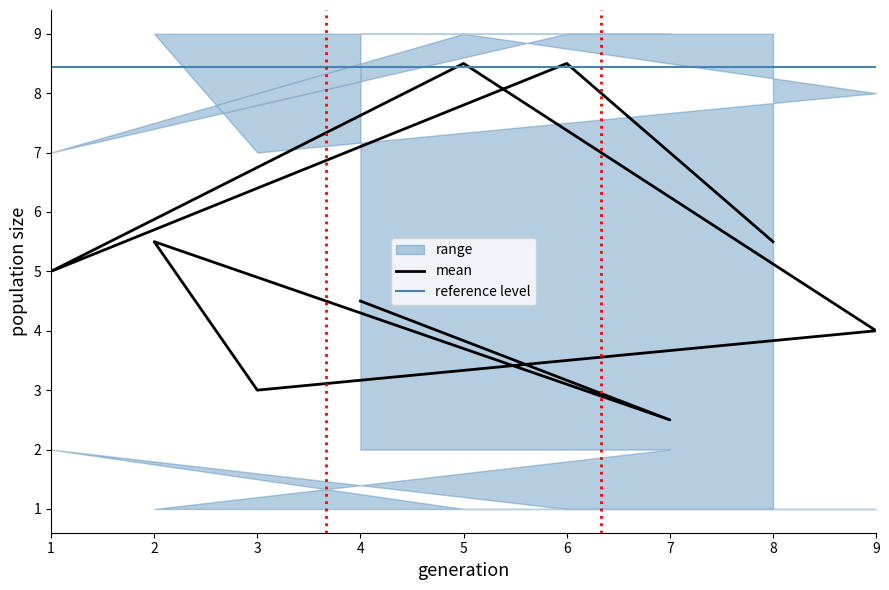

At how many categories does at least one series exceed 2?

9